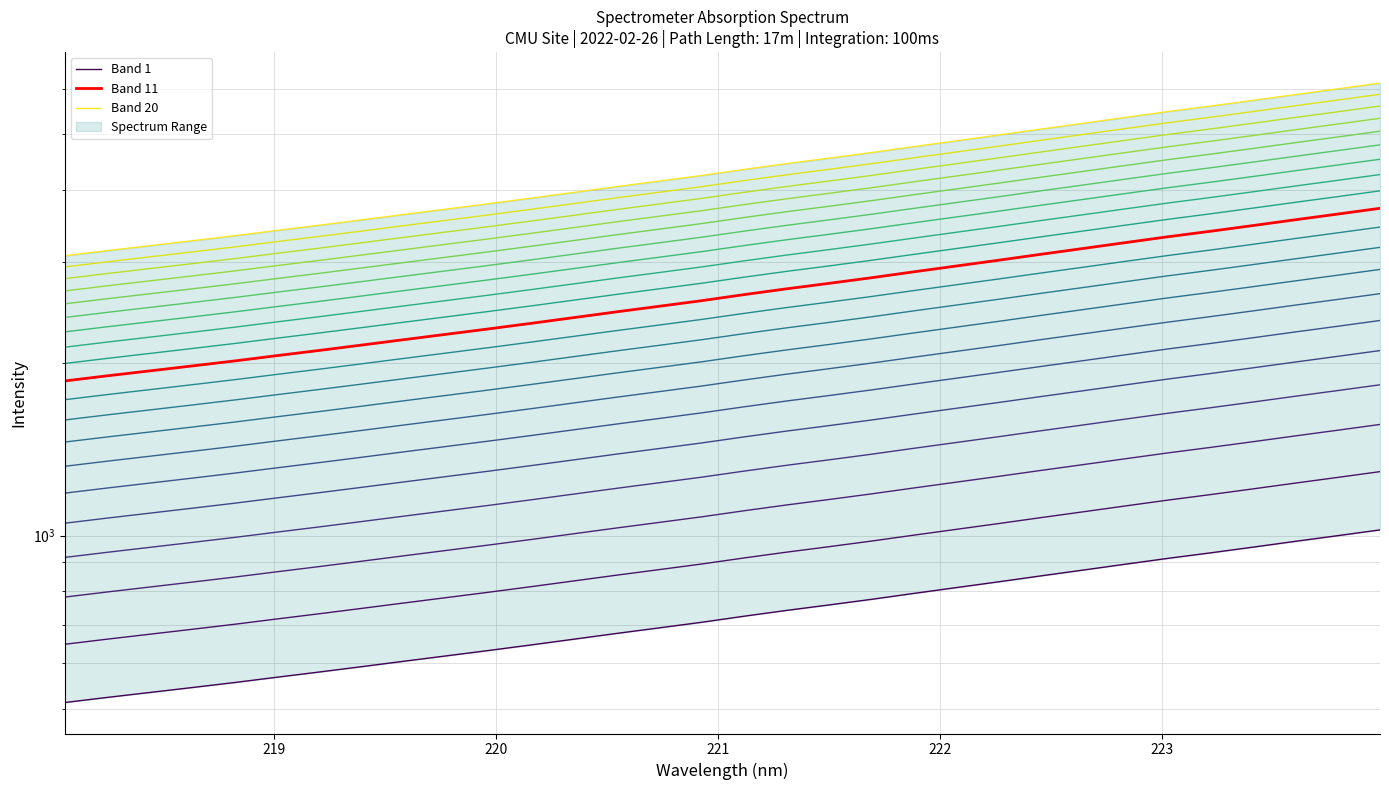

How many values in the Band 11 series are below 2629?

16